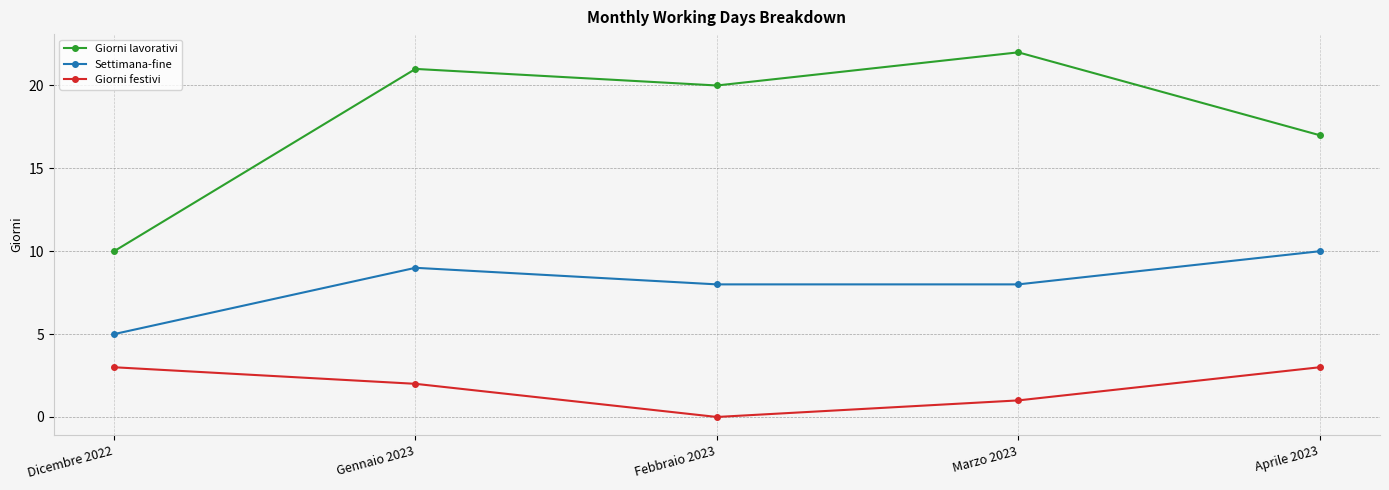

Which series has the largest total across all categories?

Giorni lavorativi